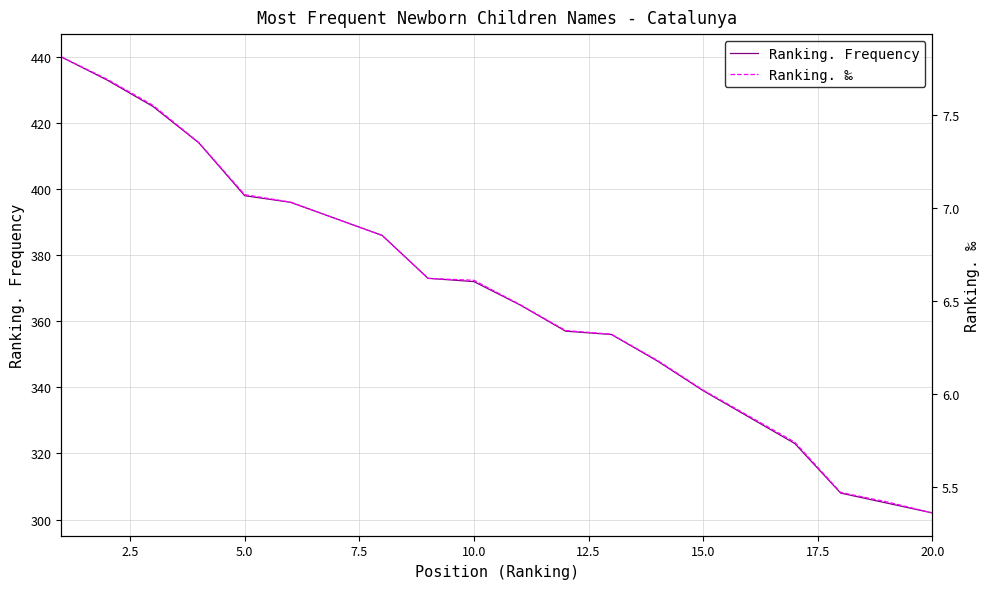

What are all the series names shown in the legend?

Ranking. Frequency, Ranking. ‰